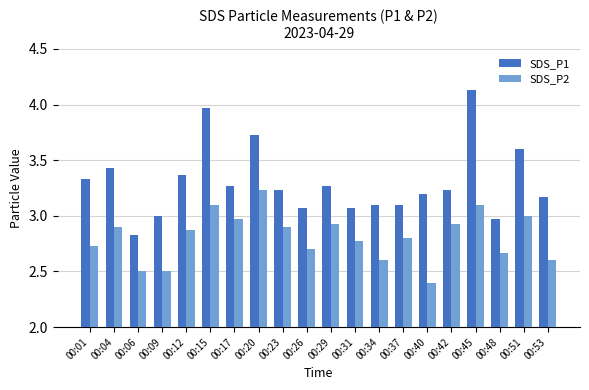

What is the smallest value displayed?

2.4